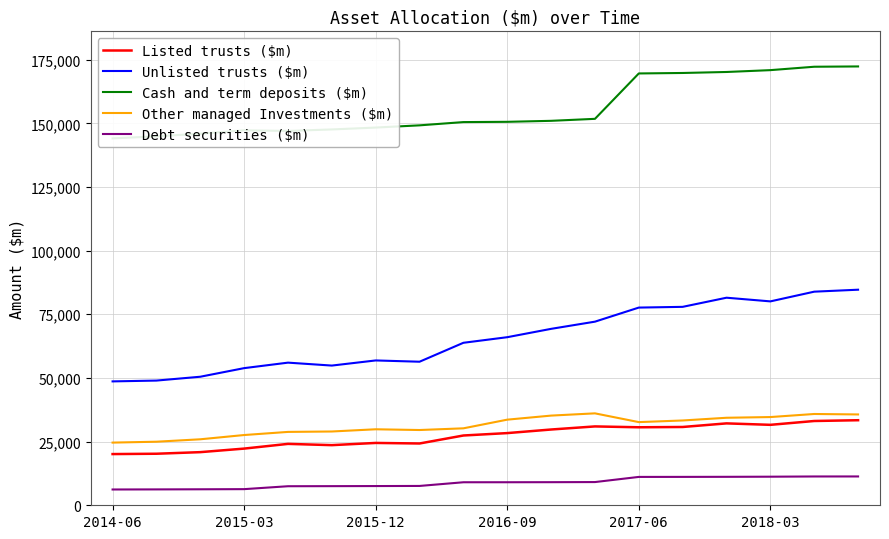

What is the maximum value for Debt securities ($m)?

11319